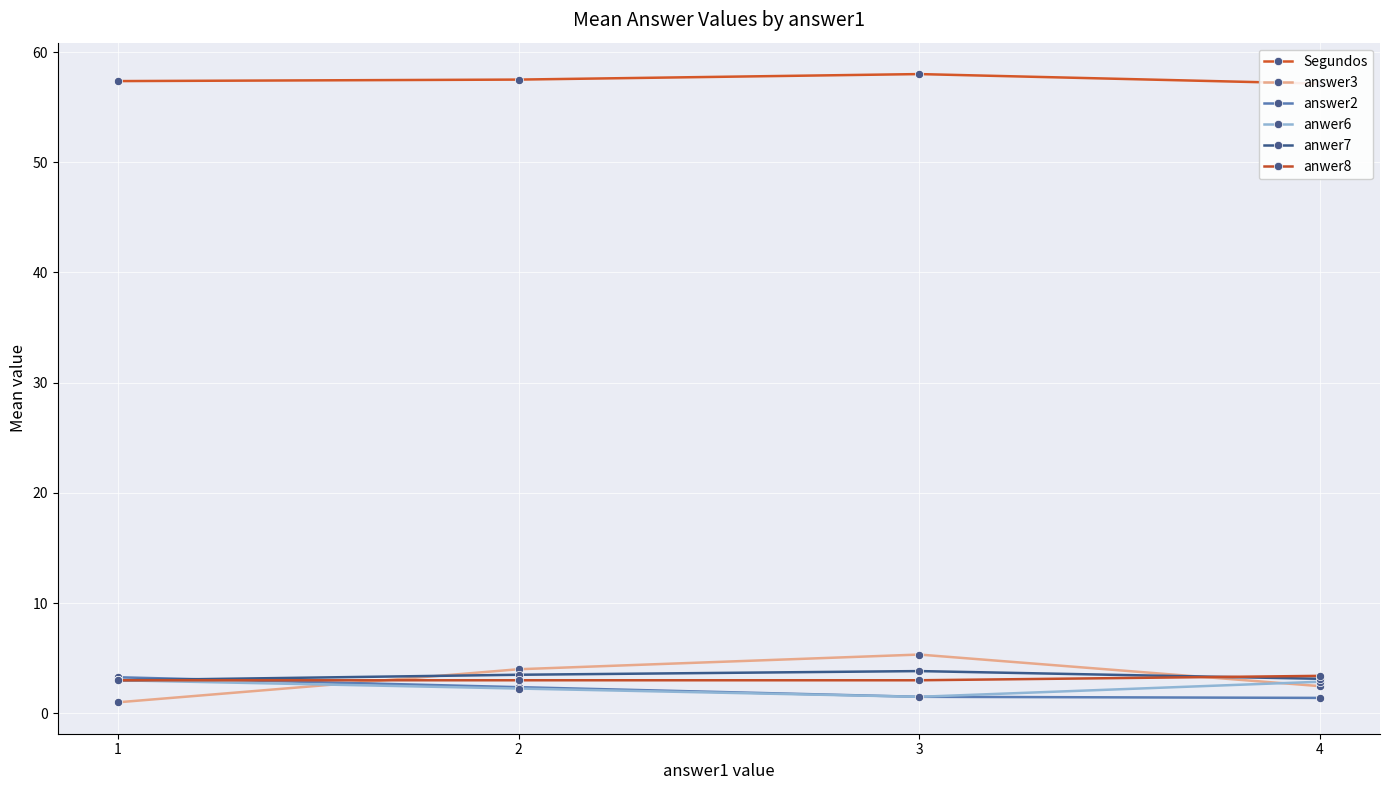

What is the difference between the highest and lowest values at 1?

56.4